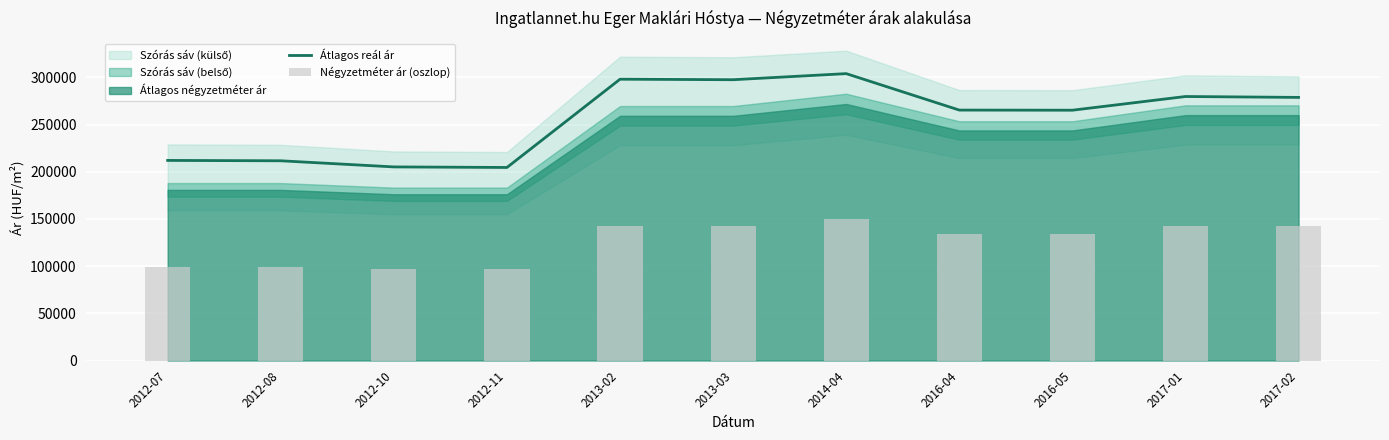

Rank the series at 2016-04 from highest to lowest value.

Átlagos reál ár, Négyzetméter ár (oszlop)